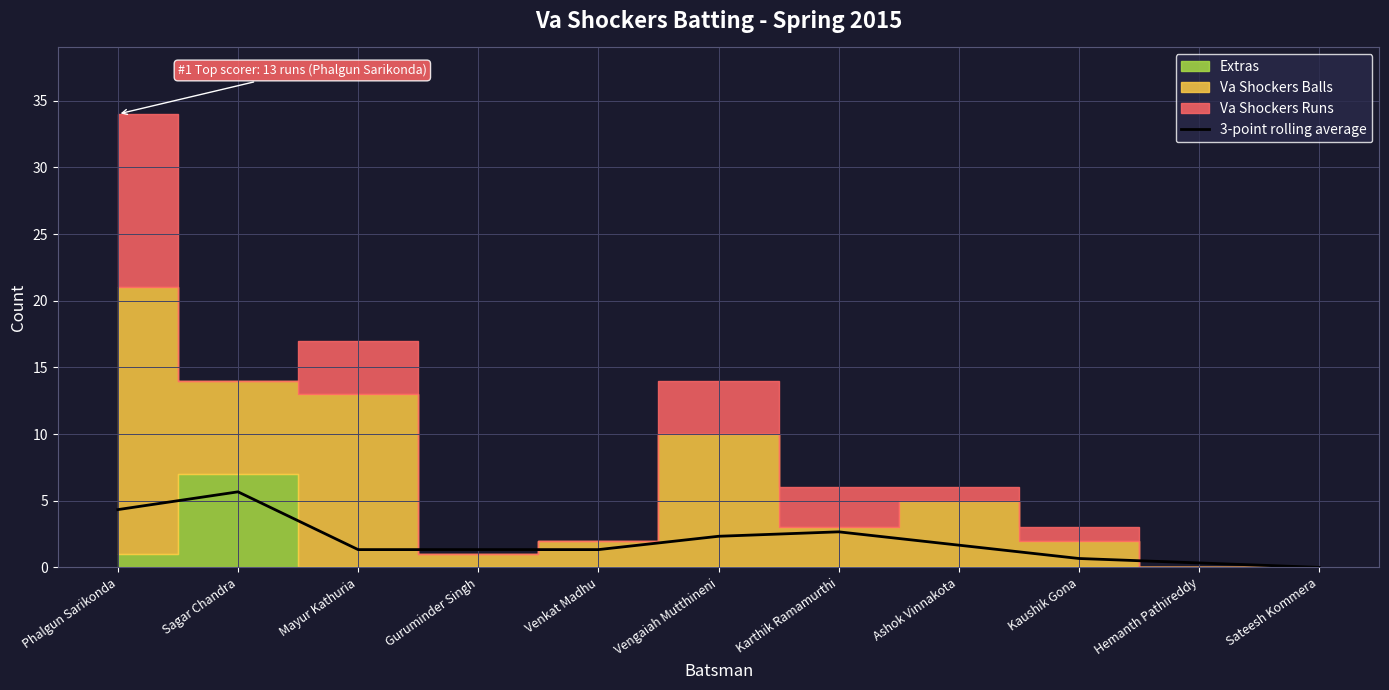

What value does the data have at Mayur Kathuria?

1.3